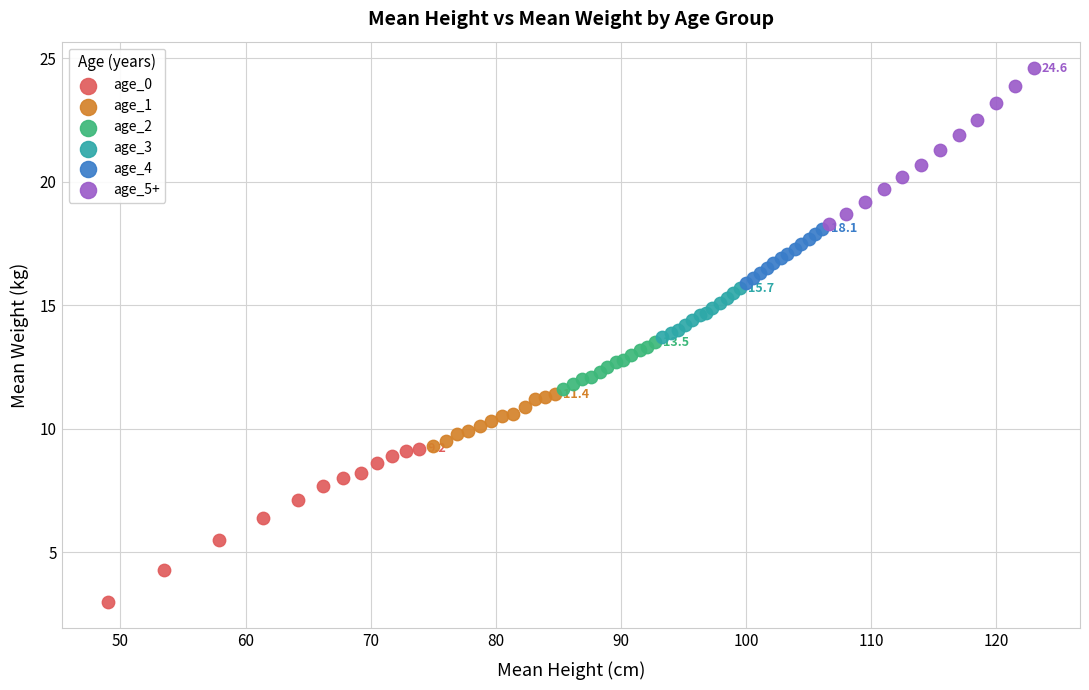

What are all the series names shown in the legend?

age_0, age_1, age_2, age_3, age_4, age_5+